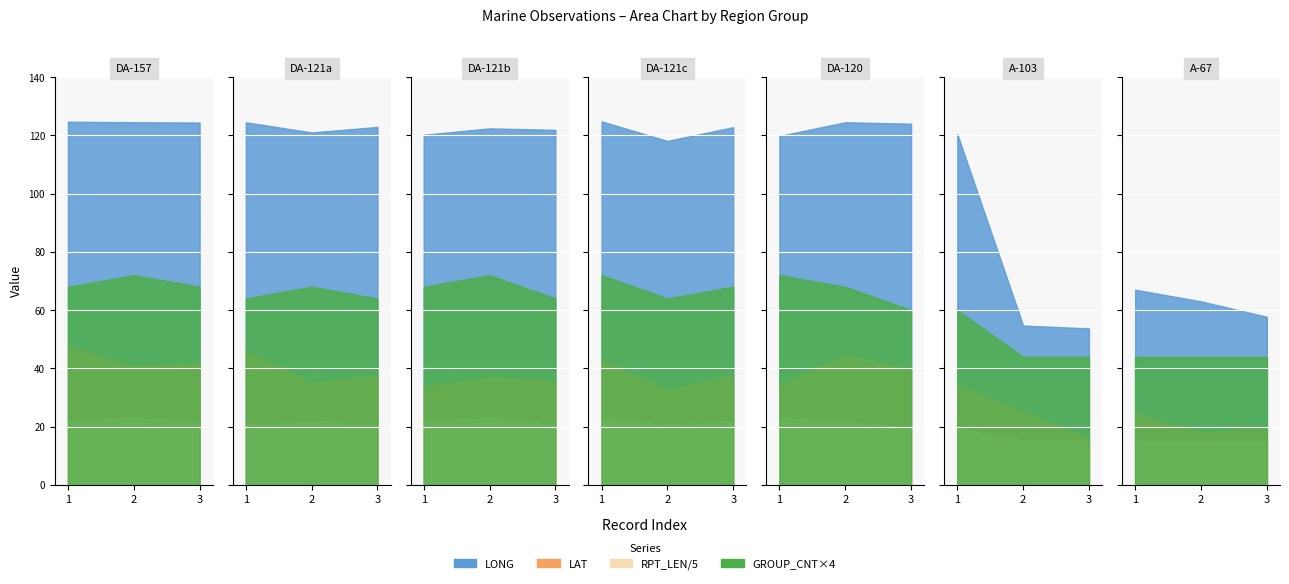

Where does the LONG series first go above 122?

1